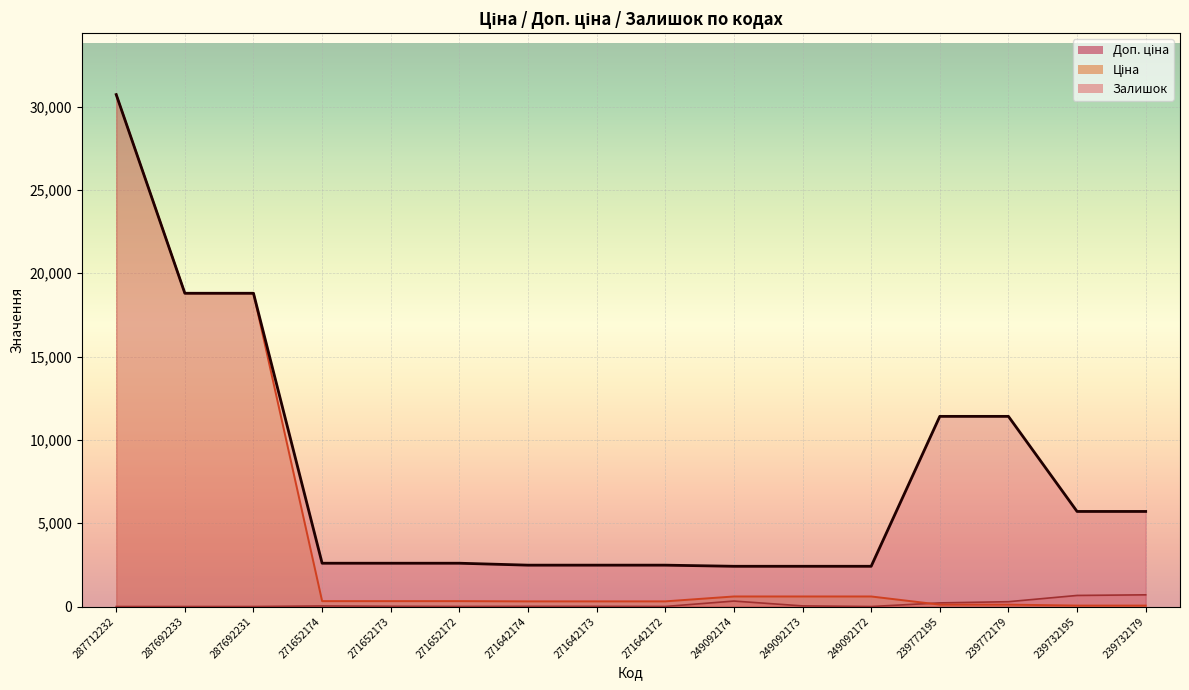

What is the sum of all Доп. ціна values?

125027.4